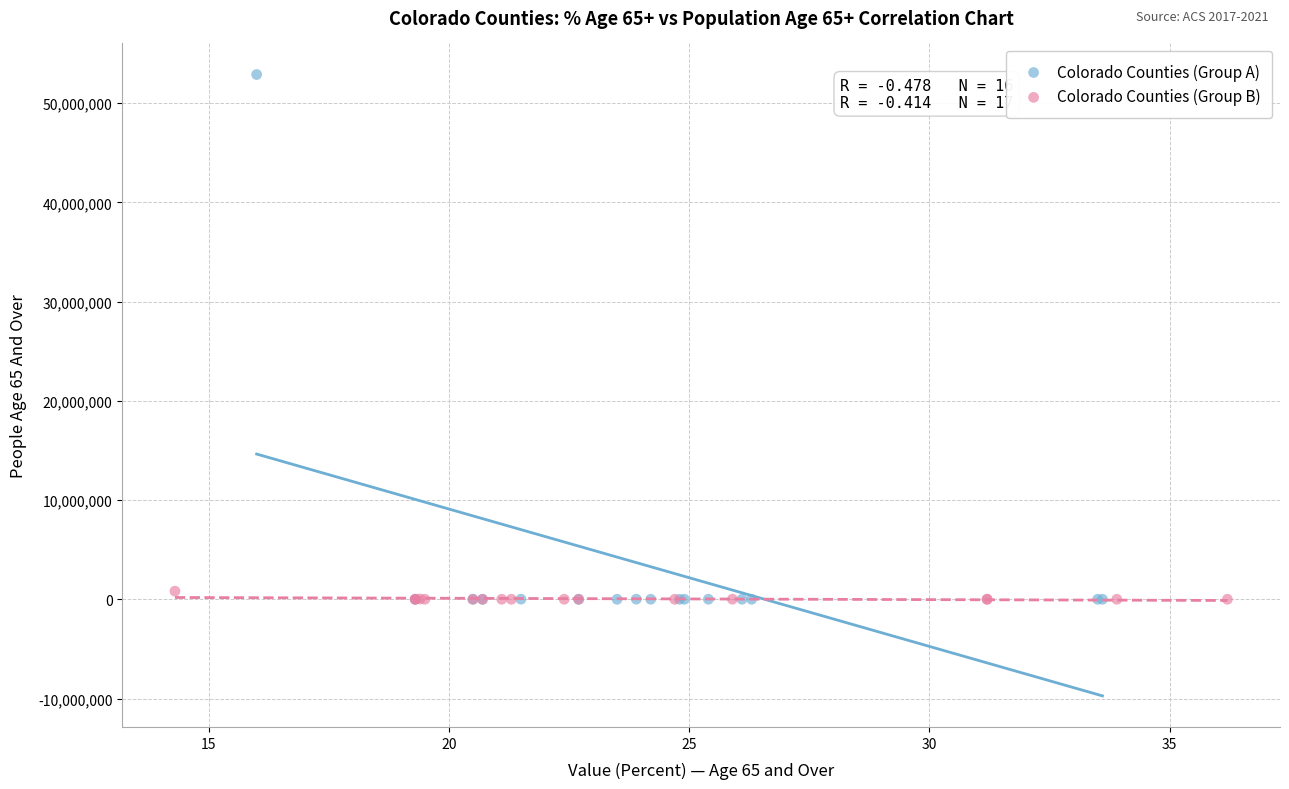

Which series has the widest spread of Y values?

Colorado Counties (Group A)